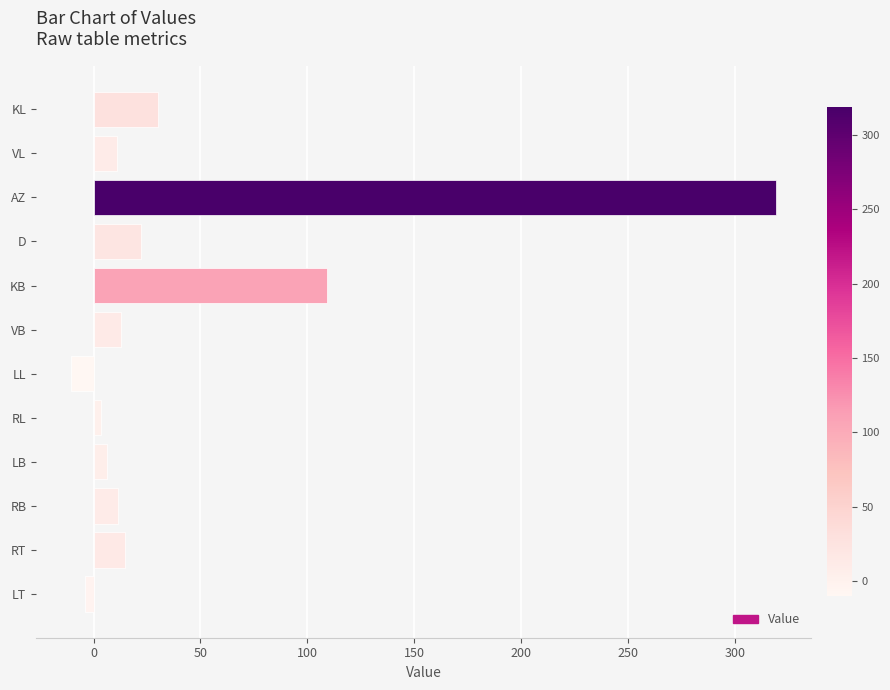

What is the label of the 7th bar from the top?

LL